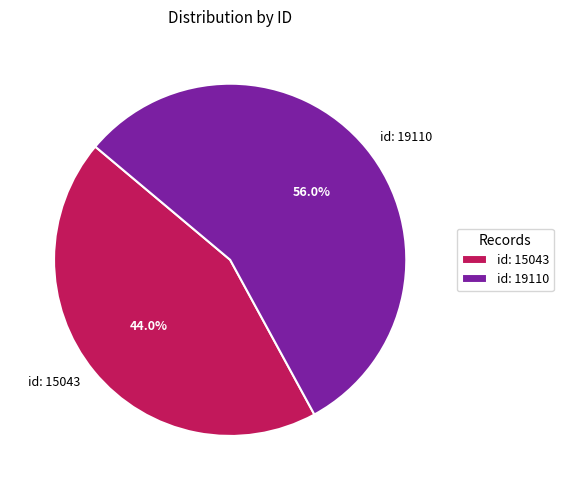

How many slices are in this pie chart?

2